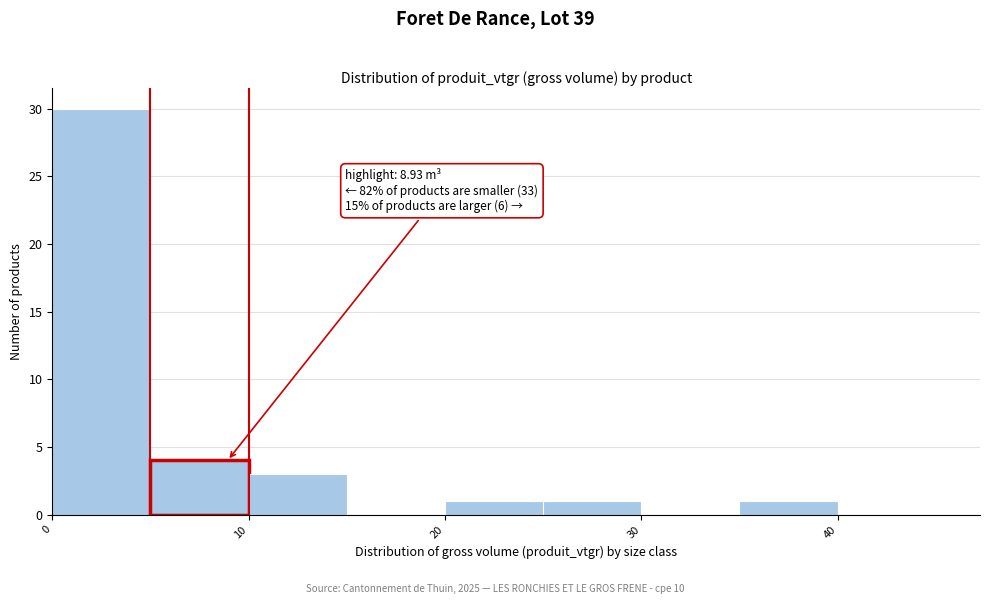

Which range on the x-axis has the tallest bar?

0 to 5